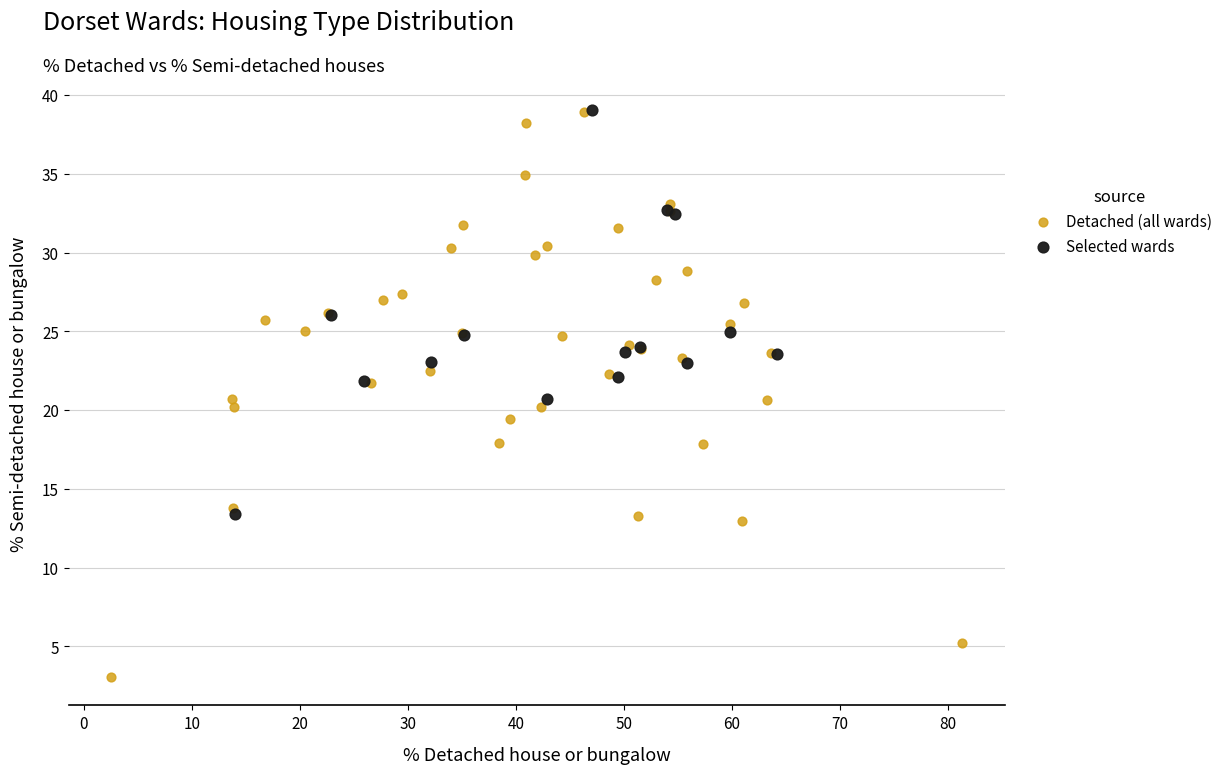

Which series contains the lowest Y value?

Detached (all wards)